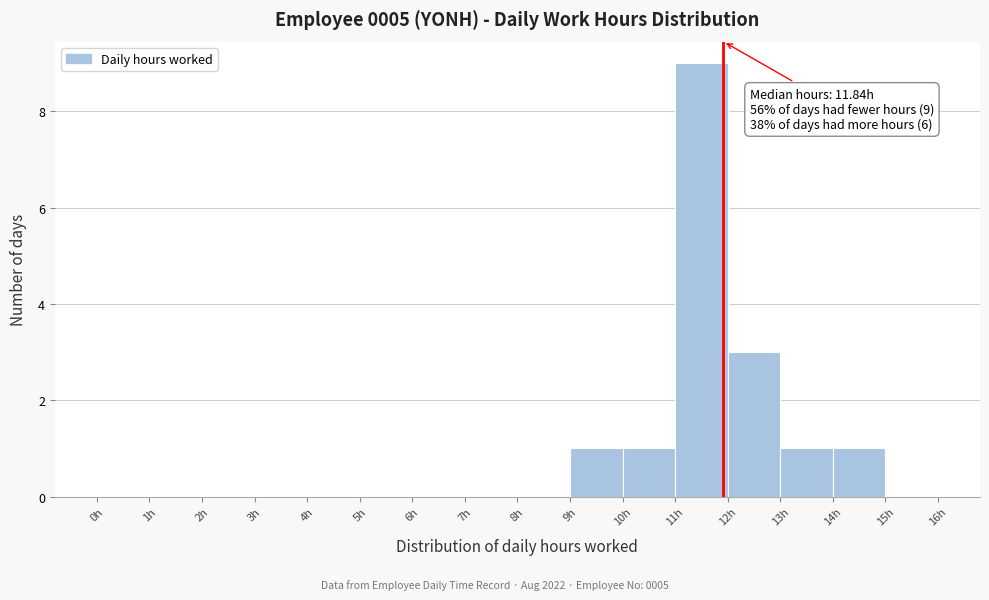

Over which range of the x-axis is the bar tallest?

11 to 12